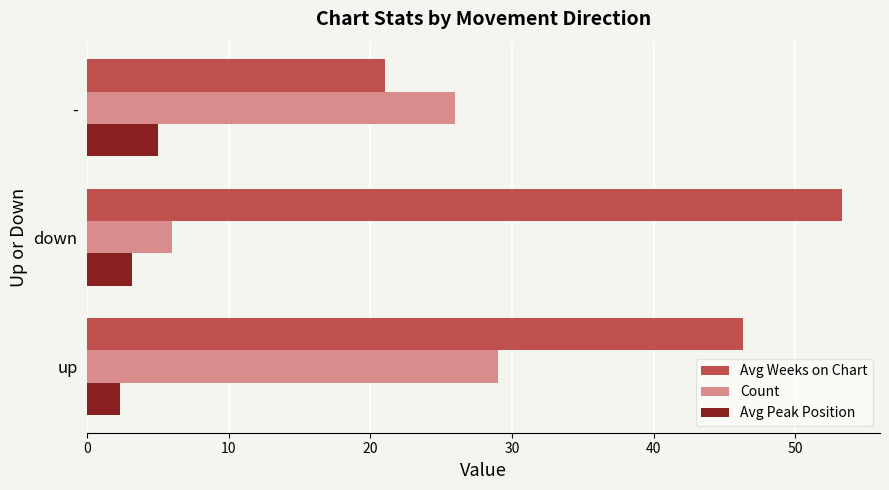

At down, list the series in order from largest to smallest.

Avg Weeks on Chart, Count, Avg Peak Position